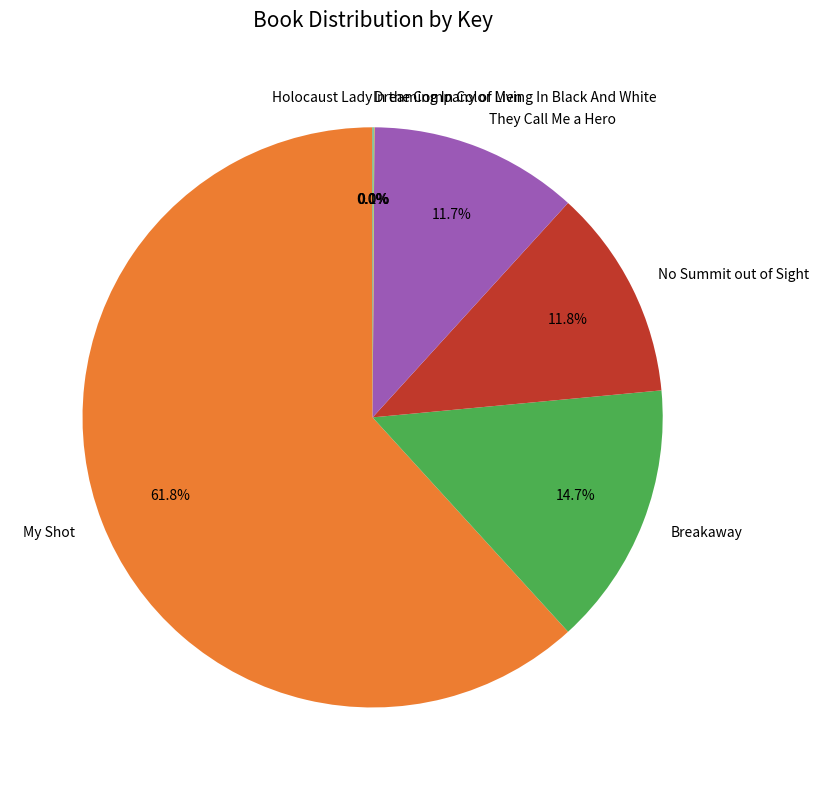

Do They Call Me a Hero and No Summit out of Sight together represent more than half of the pie?

No